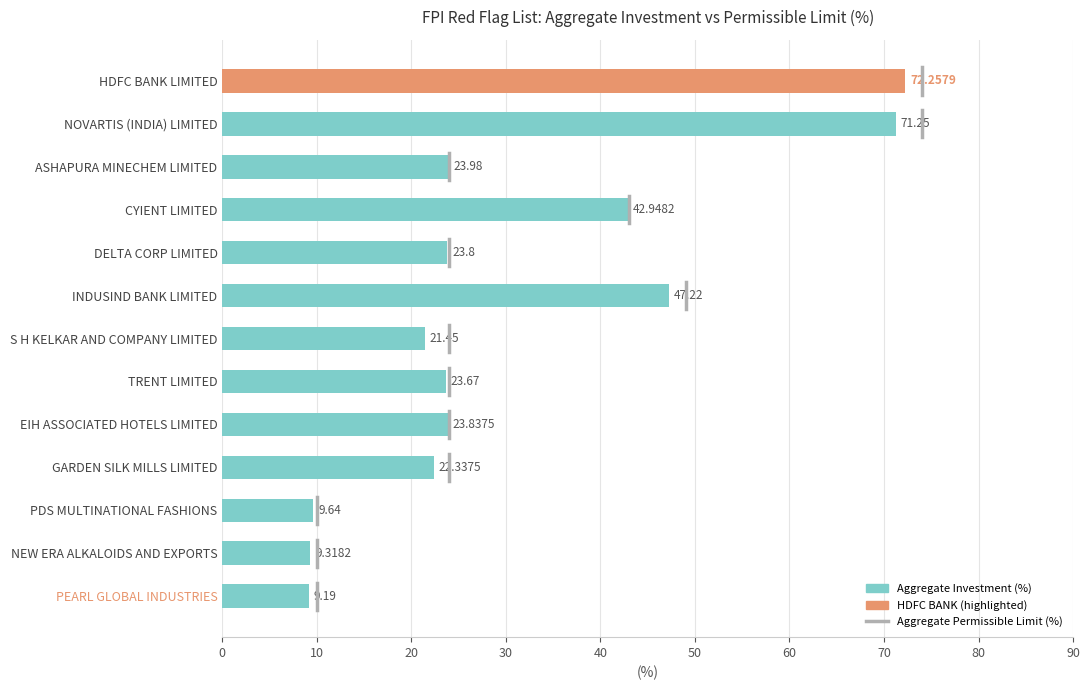

Approximately how many times larger is the value at ASHAPURA MINECHEM LIMITED compared to NEW ERA ALKALOIDS AND EXPORTS?

2.6